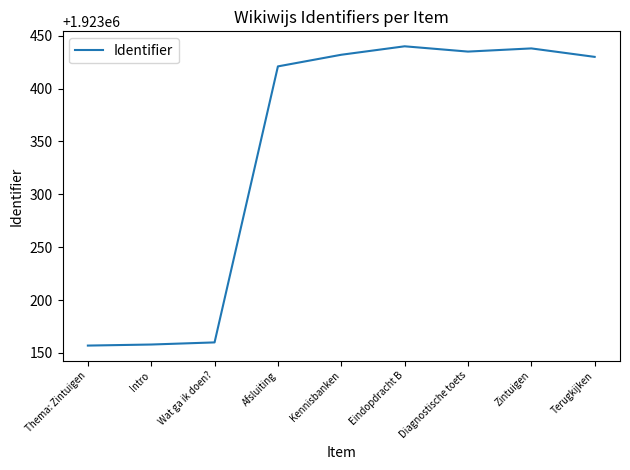

What is the minimum value shown in the chart?

1923157